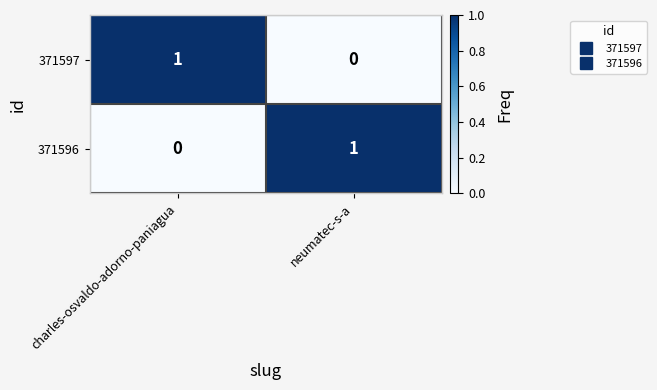

What is the difference between the highest and lowest values at charles-osvaldo-adorno-paniagua?

1